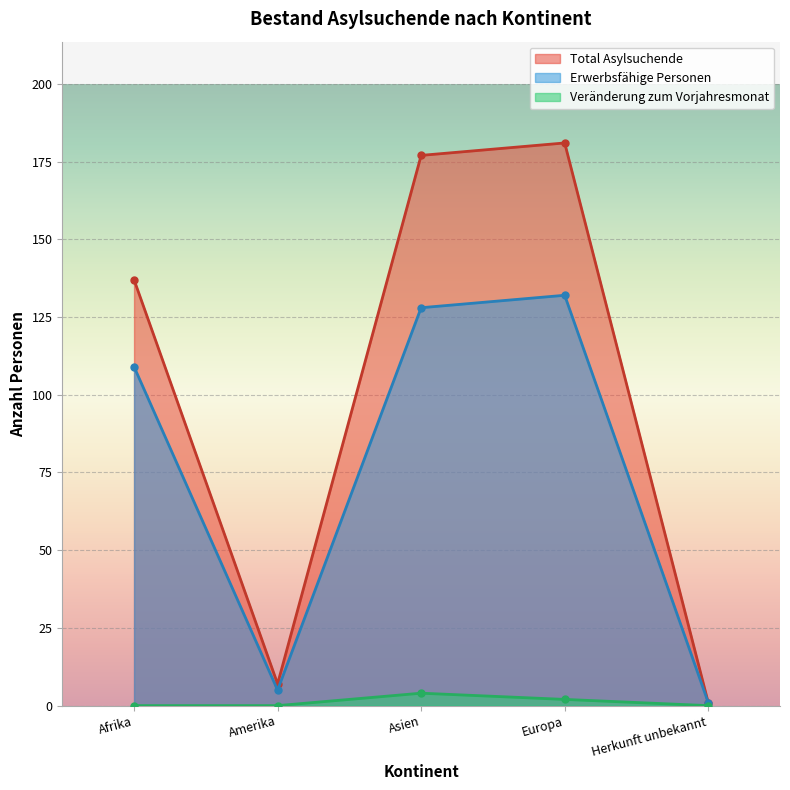

What is the average value of the Veränderung zum Vorjahresmonat series?

1